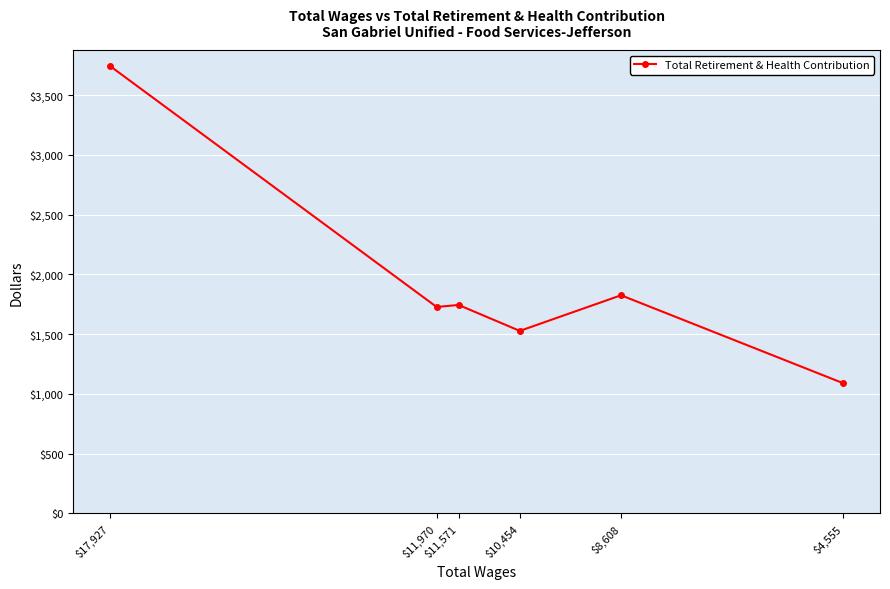

How many lines are shown in the chart?

1